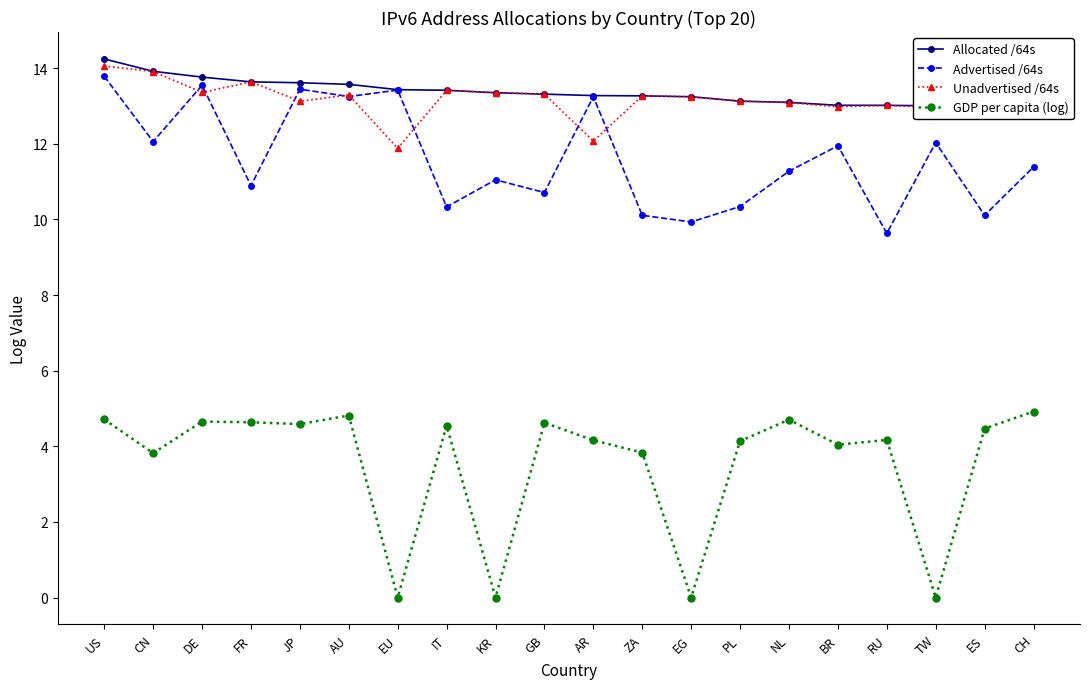

At how many categories does at least one series exceed 4?

20